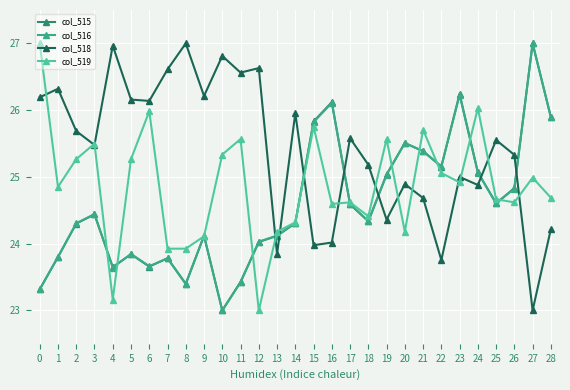

What is the minimum value shown in the chart?

23.0